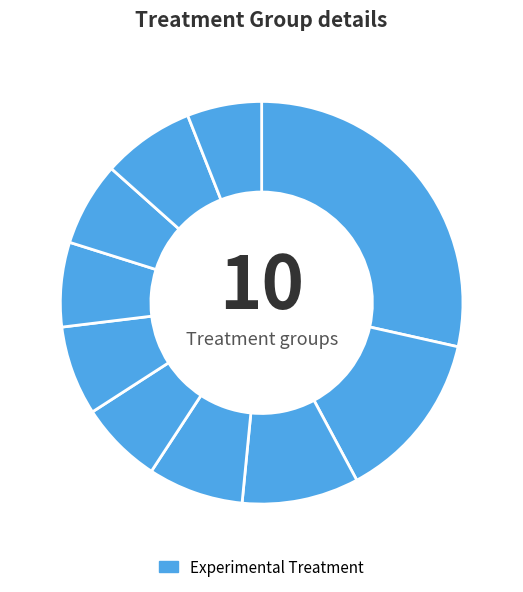

To the nearest percent, what is the difference between the largest and smallest slice percentages?

23%